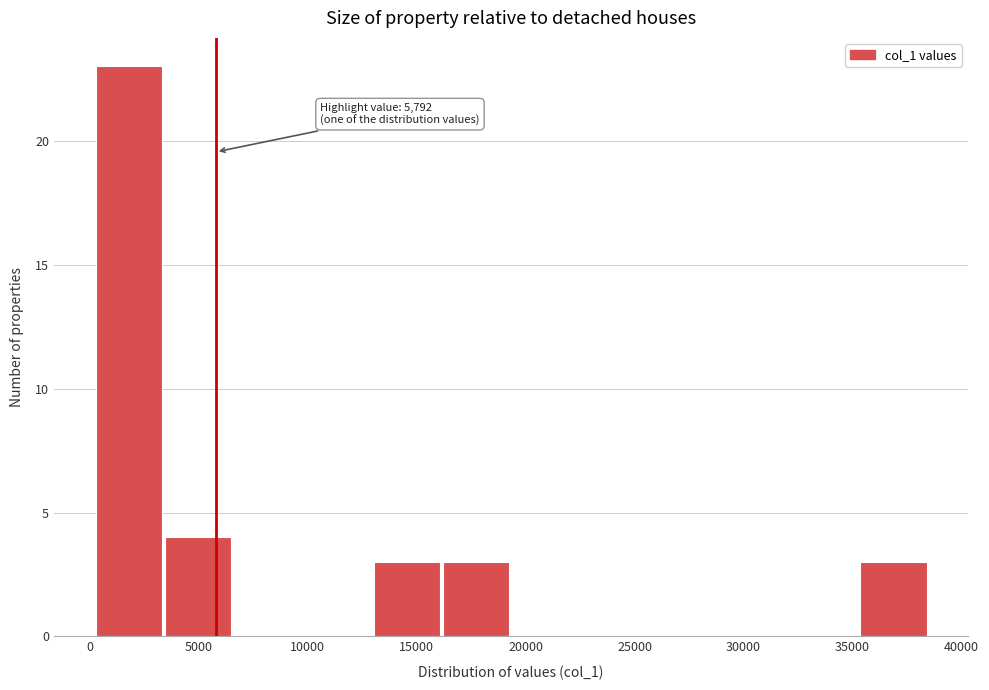

Which range on the x-axis has the tallest bar?

500 to 3500